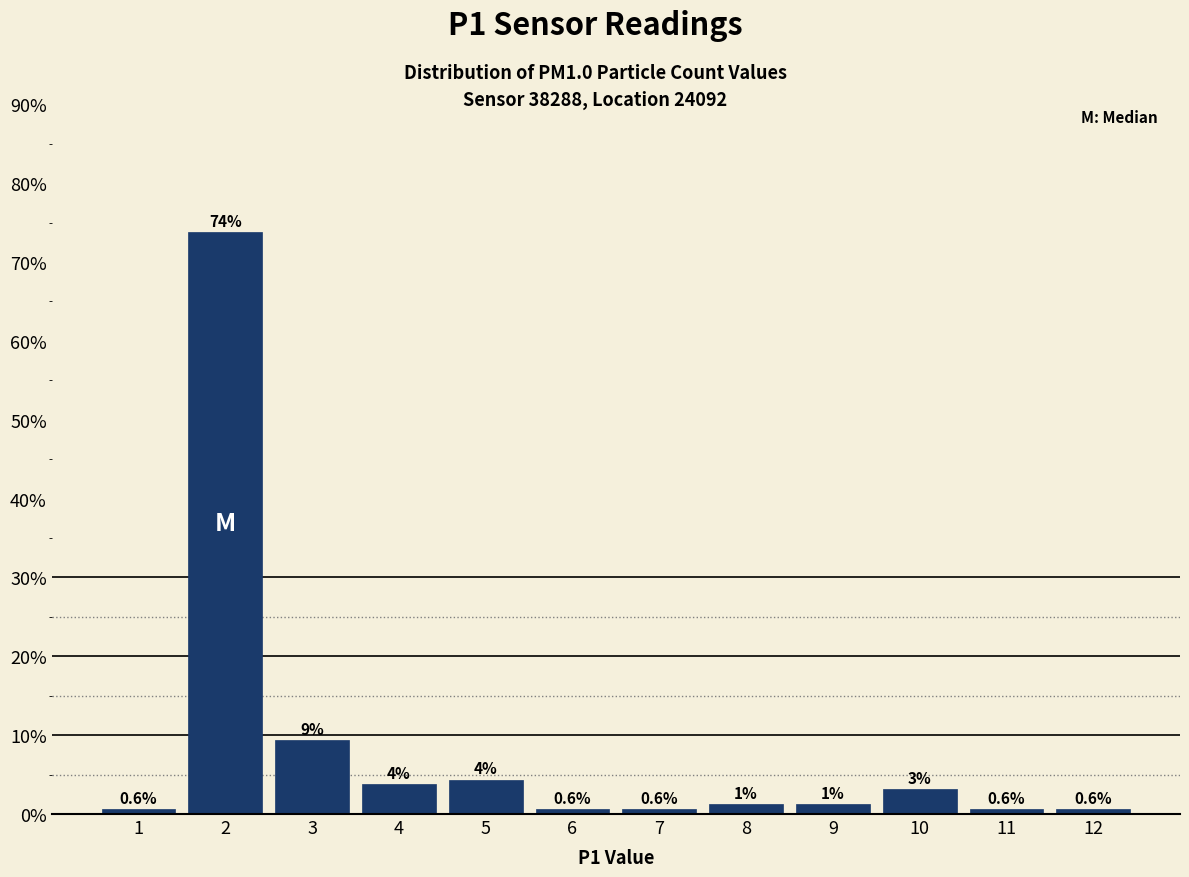

Which range on the x-axis has the tallest bar?

1.5 to 2.5